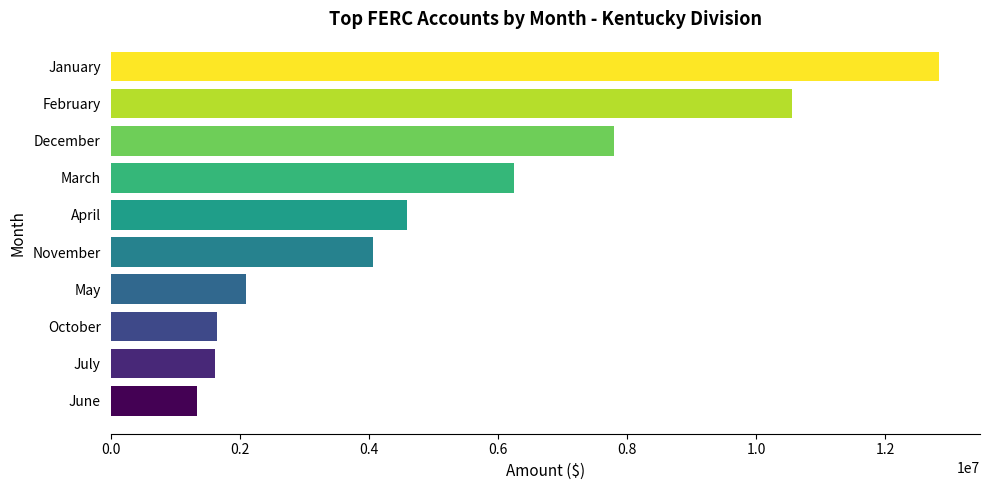

Between May and April, which is larger?

April